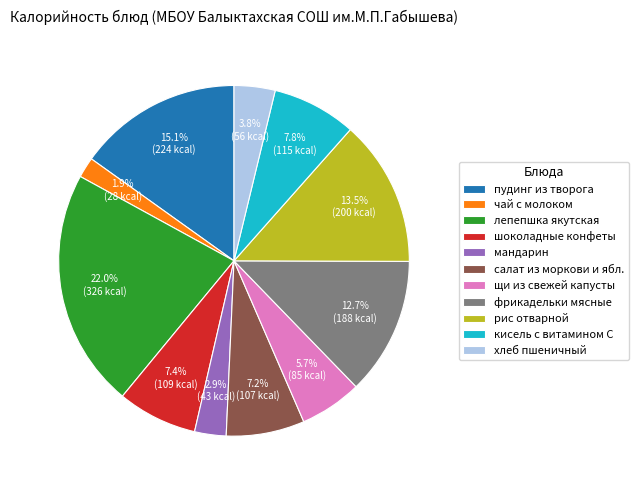

What is the total percentage of кисель с витамином С and салат из моркови и ябл.?

15.0%